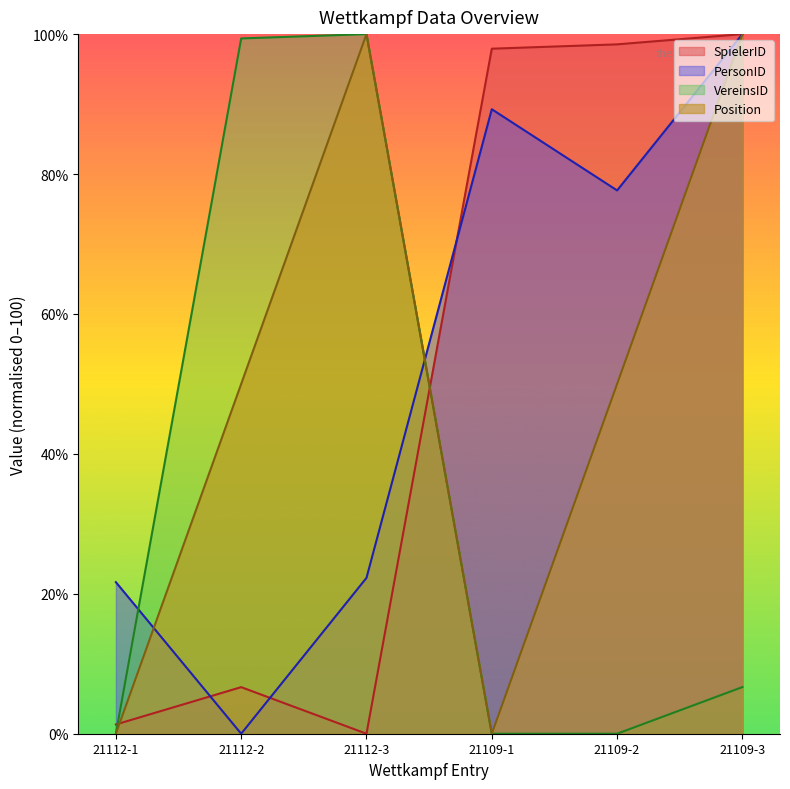

What is the sum of the VereinsID values at 21112-2 and 21112-1?

99.4